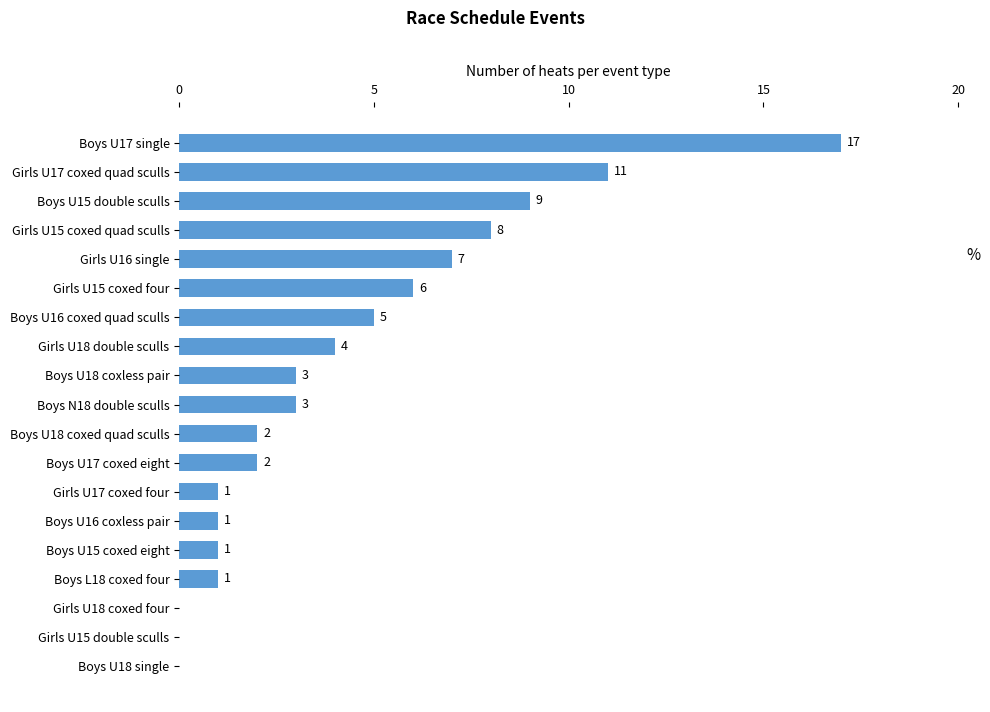

The chart shows a value of 3 at Boys U18 coxless pair. True or false?

True